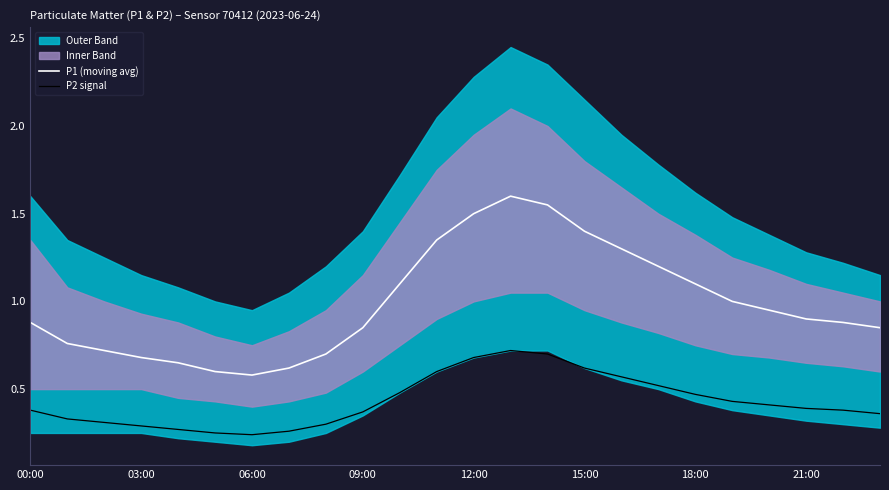

At how many categories does at least one series exceed 0?

24